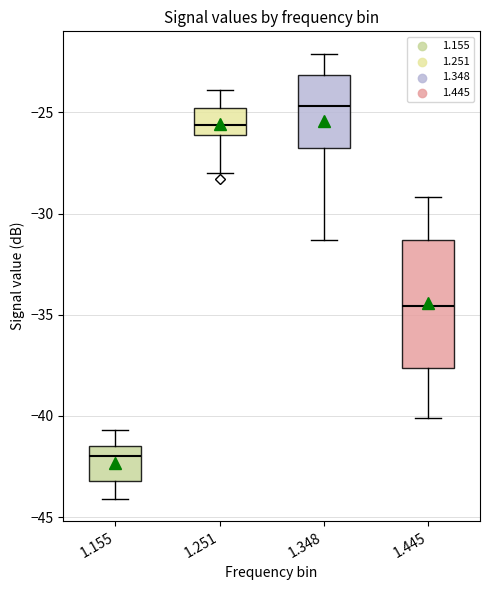

Reading left to right, read every box against the y-axis: the position of its median line, the range the box covers, and the ends of its whiskers. The values are not printed on the chart, so give them approximately, as read against the axis.

1.155: median -42.0, box -43.0 to -41.5, whiskers -44.0 to -40.5
1.251: median -25.5, box -26.0 to -25.0, whiskers -28.0 to -24.0
1.348: median -24.5, box -27.0 to -23.0, whiskers -31.5 to -22.0
1.445: median -34.5, box -37.5 to -31.5, whiskers -40.0 to -29.0